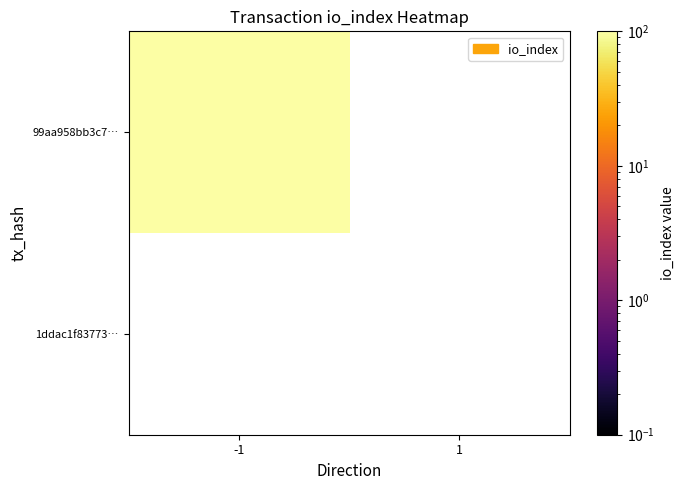

At 1, list the series in order from largest to smallest.

99aa958bb3c7988c4e7fec068276297f86ddd58, 1ddac1f83773c61f0aed509dd7e1c20c4c63631